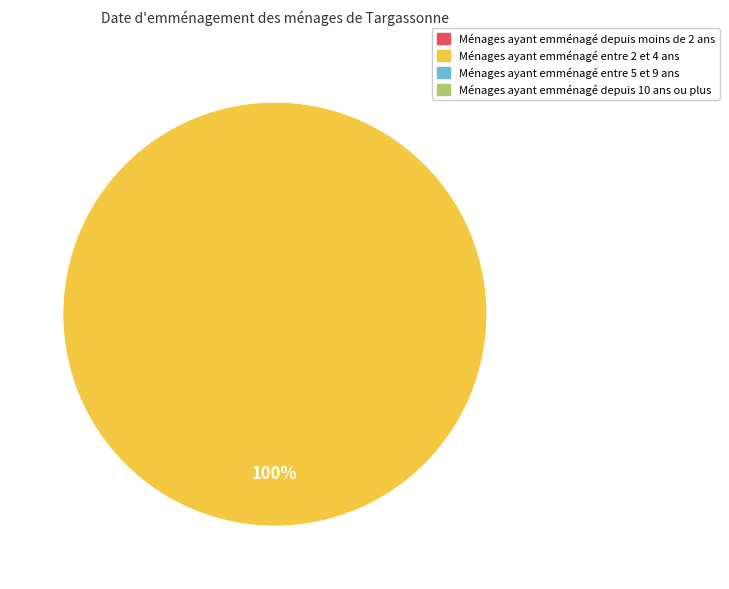

Is direction=1 (io_index=7) the majority of the pie?

Yes